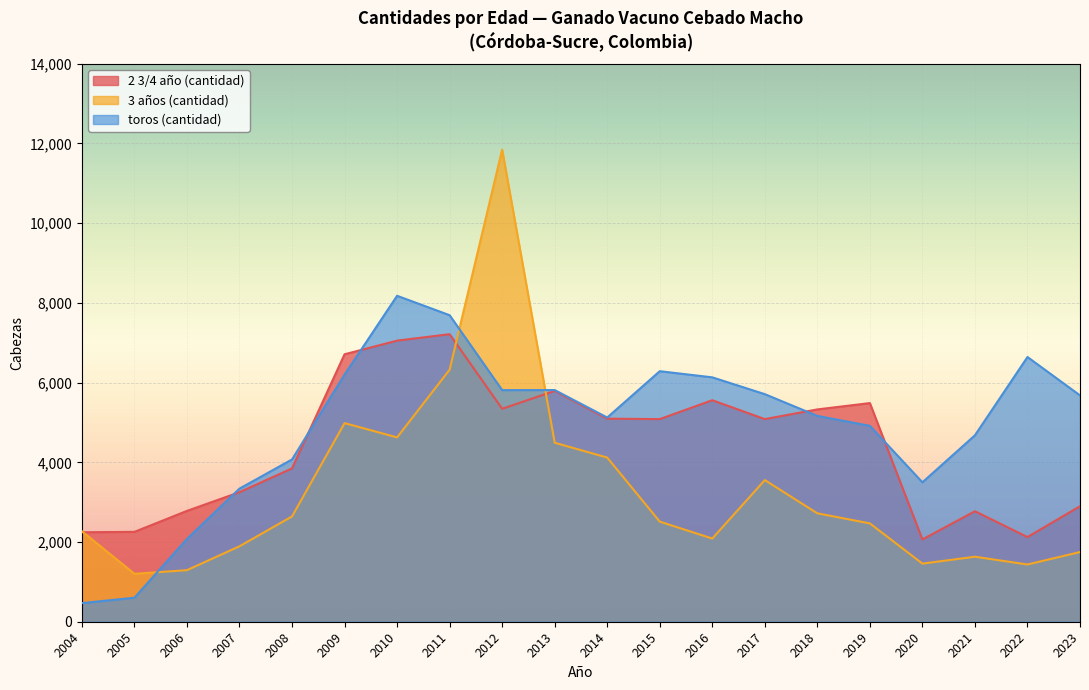

Which label corresponds to the largest value in the chart?

2012